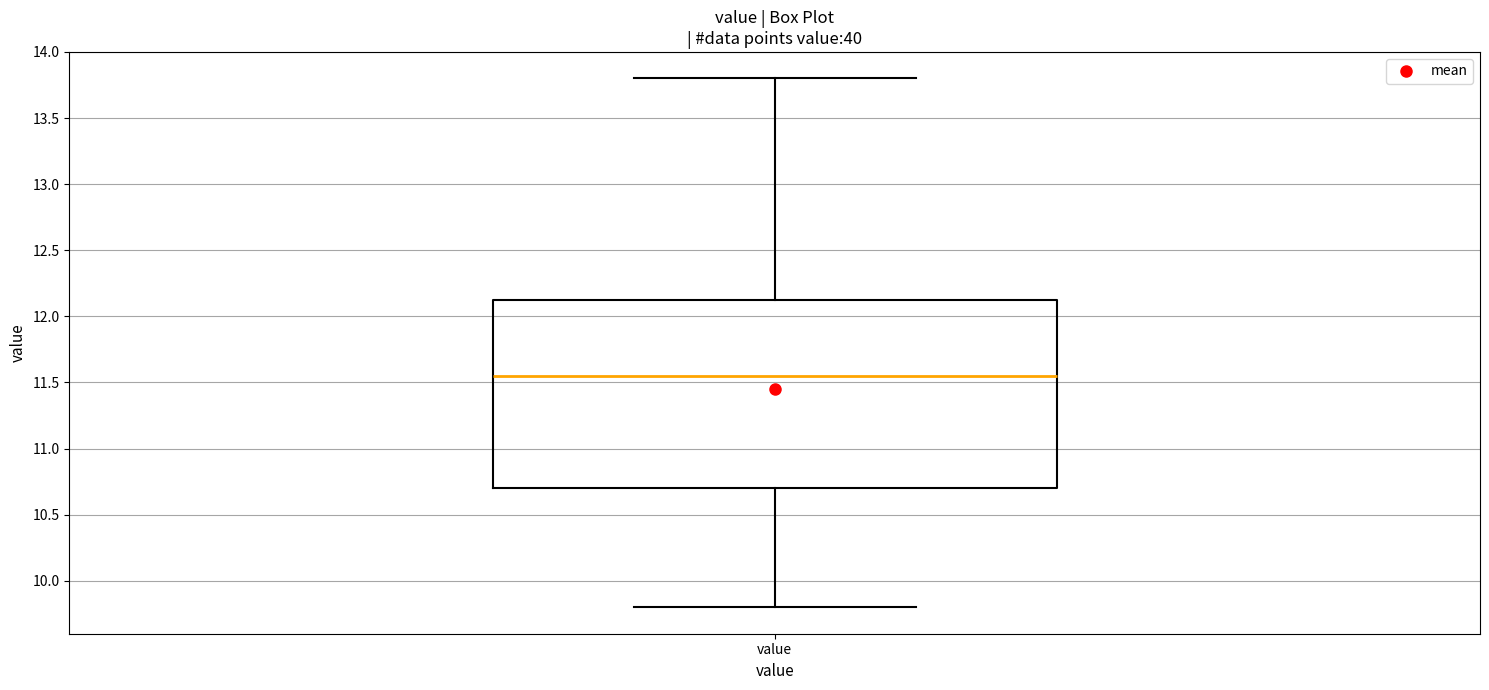

Transcribe this box plot: give where the median line is, the range the box spans, and where the two whiskers end, as read against the y-axis. The values are not printed on the chart, so give them approximately, as read against the axis.

median 11.55, box 10.70 to 12.15, whiskers 9.80 to 13.80